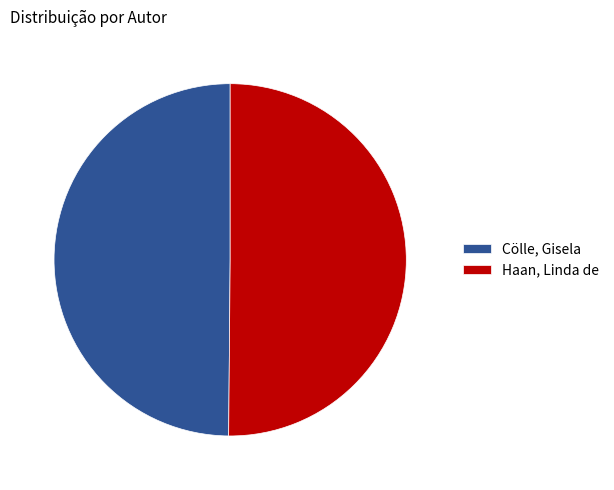

Combined, do Cölle, Gisela and Haan, Linda de account for over 50%?

Yes